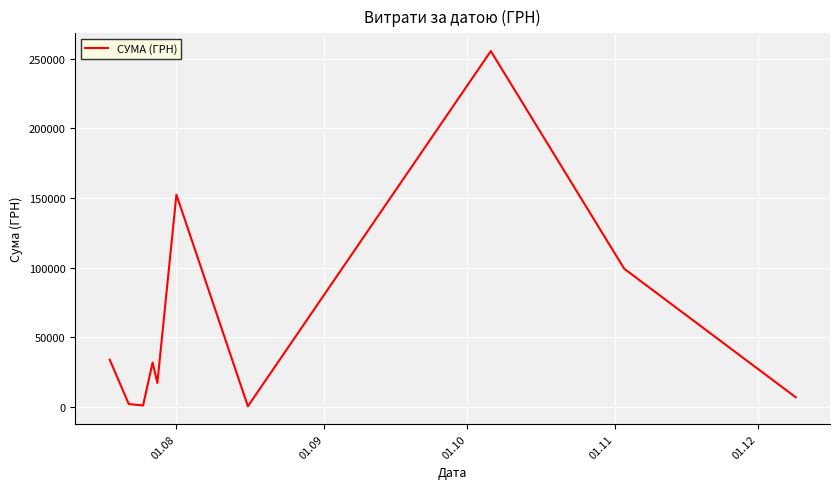

What is the difference between the maximum and minimum values?

254950.2